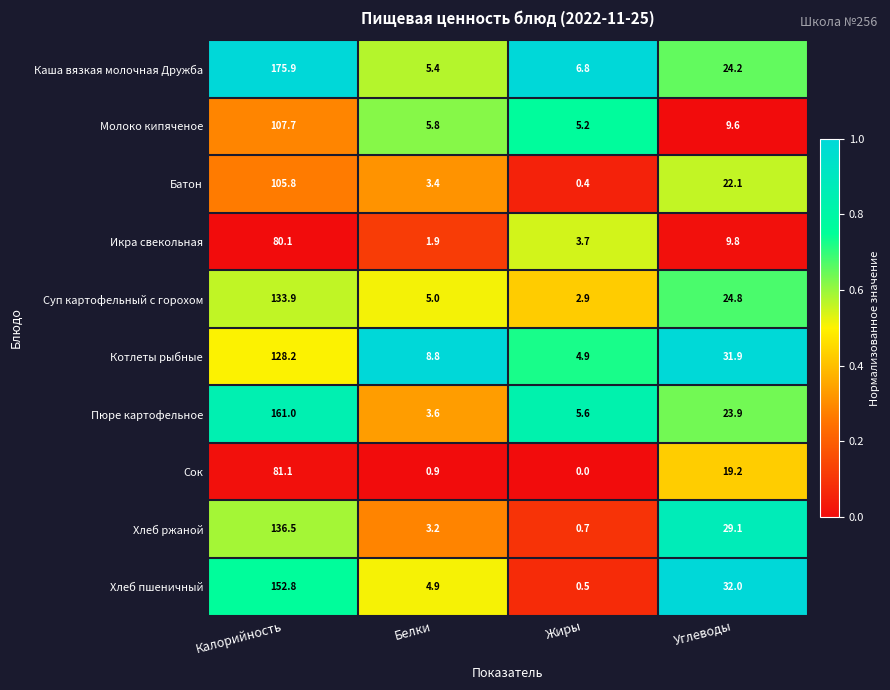

Which category has the lowest value across all series?

Жиры